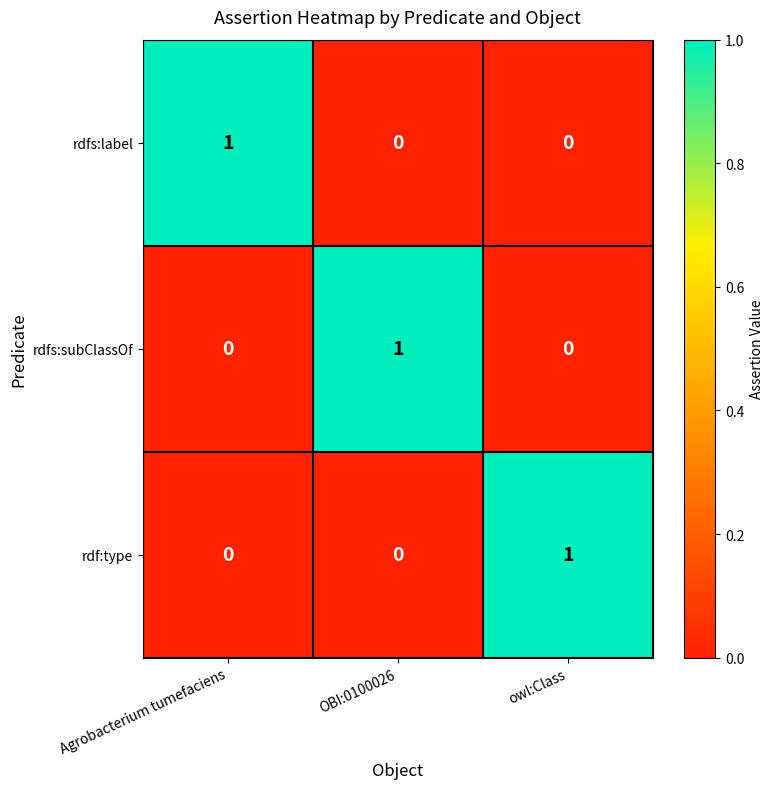

What is the difference between the highest and lowest values at OBI:0100026?

1